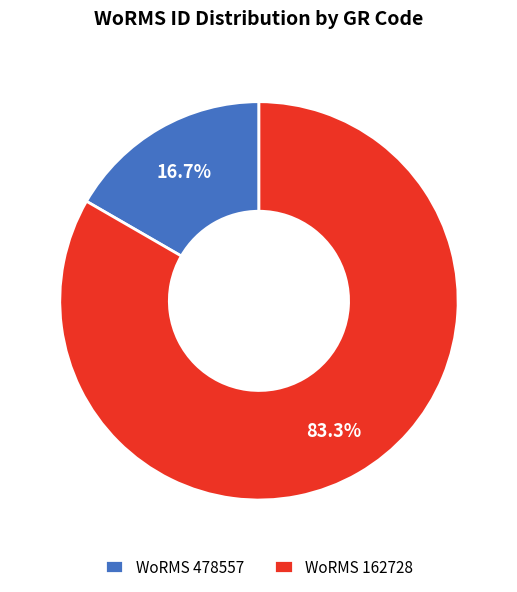

To the nearest percent, what is the average slice percentage?

50%